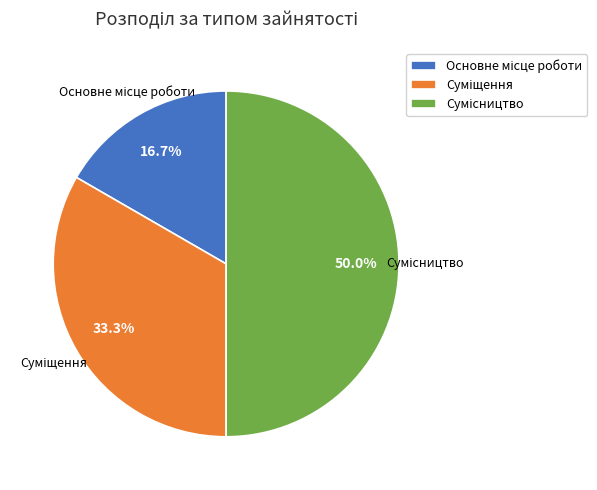

Count the number of slices in the pie.

3